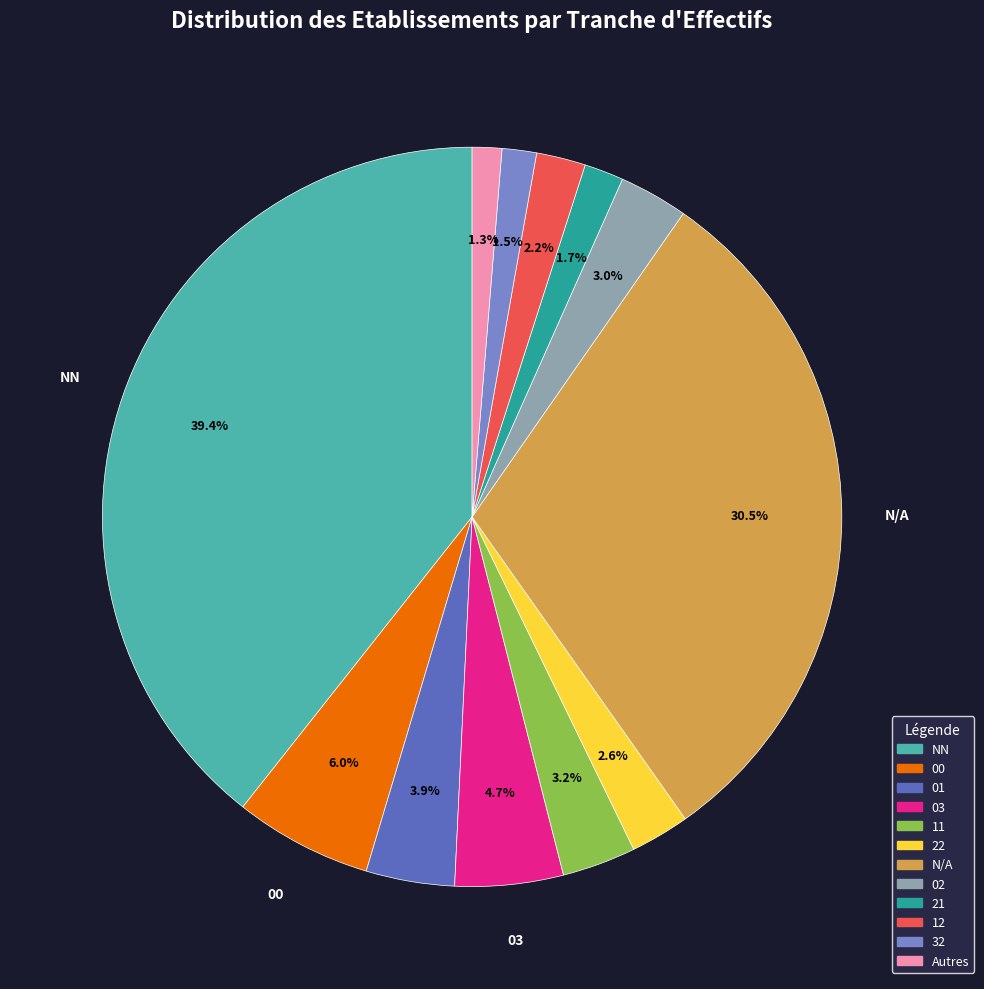

How many slices are in this pie chart?

12